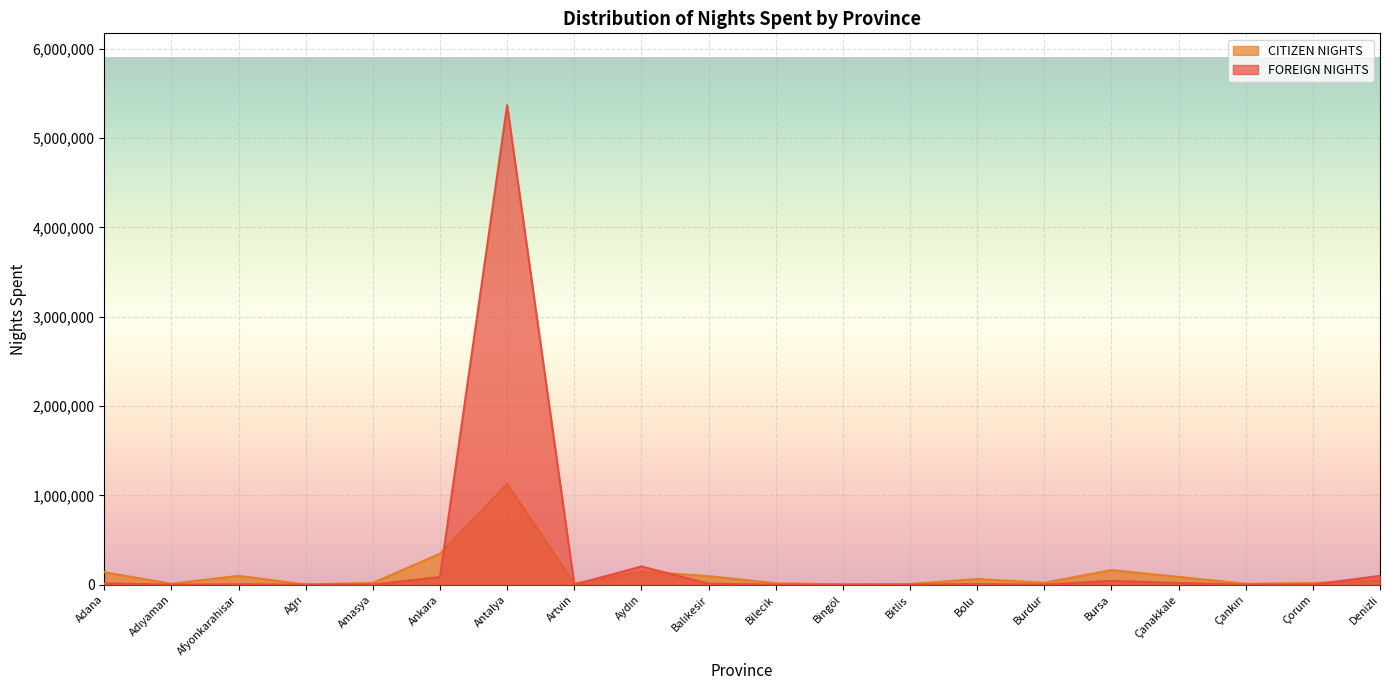

How many lines are shown in the chart?

2